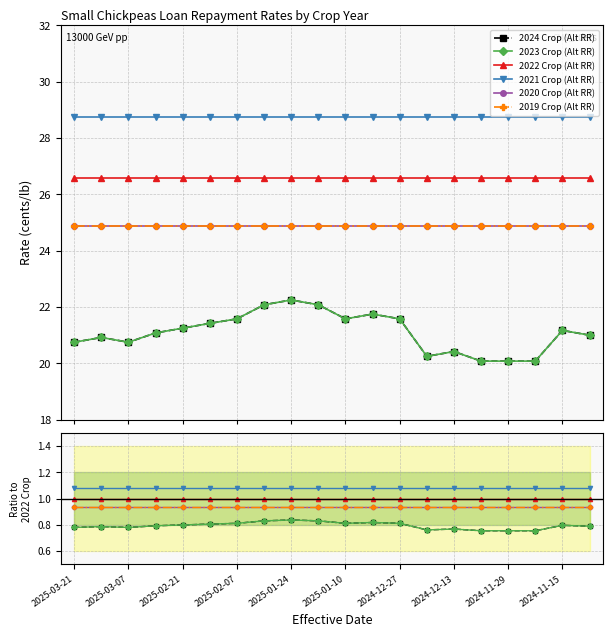

At how many categories does at least one series exceed 0?

20